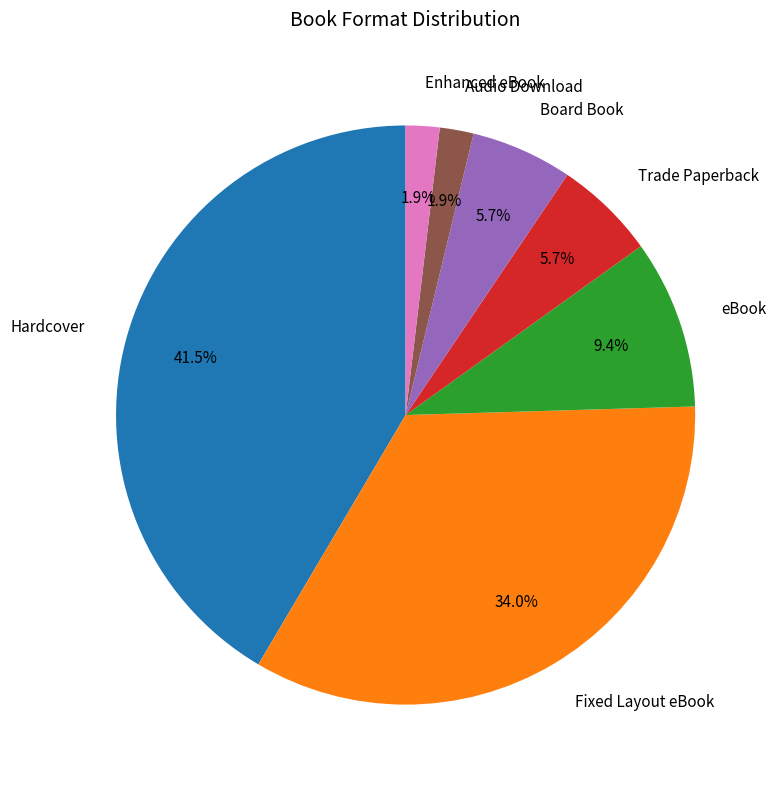

How many segments does this pie chart have?

7